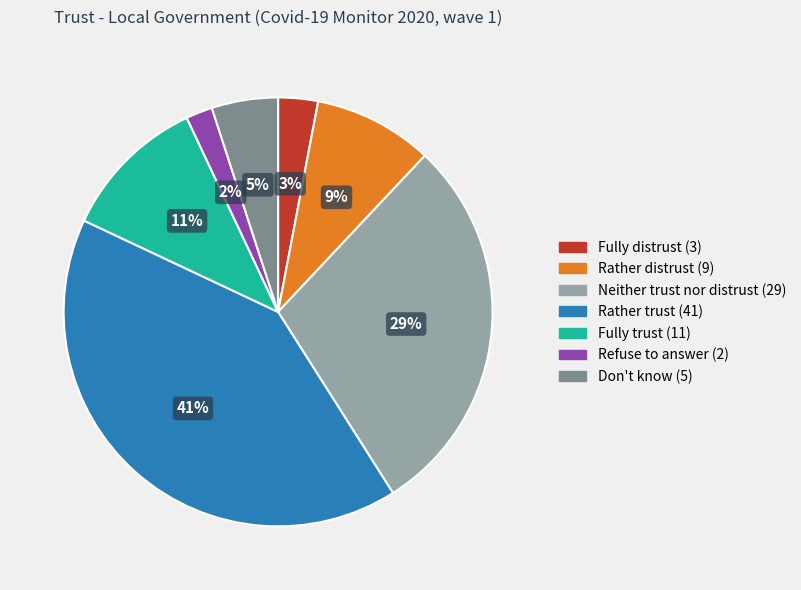

Does Neither trust nor distrust account for over 50% of the chart?

No